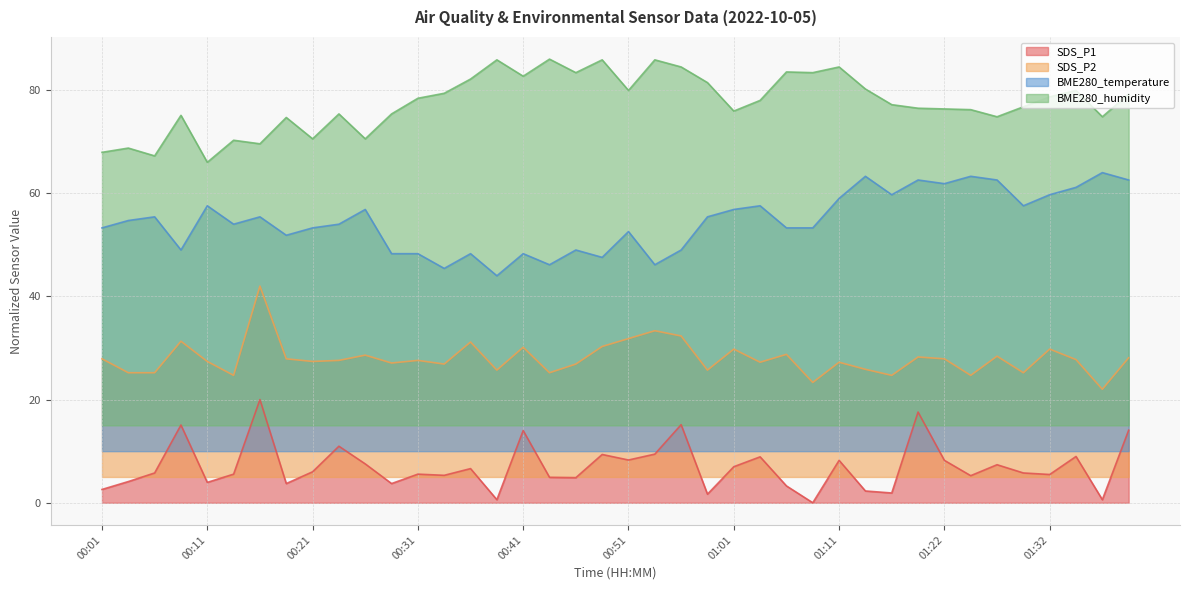

What position from the right is 01:27?

6